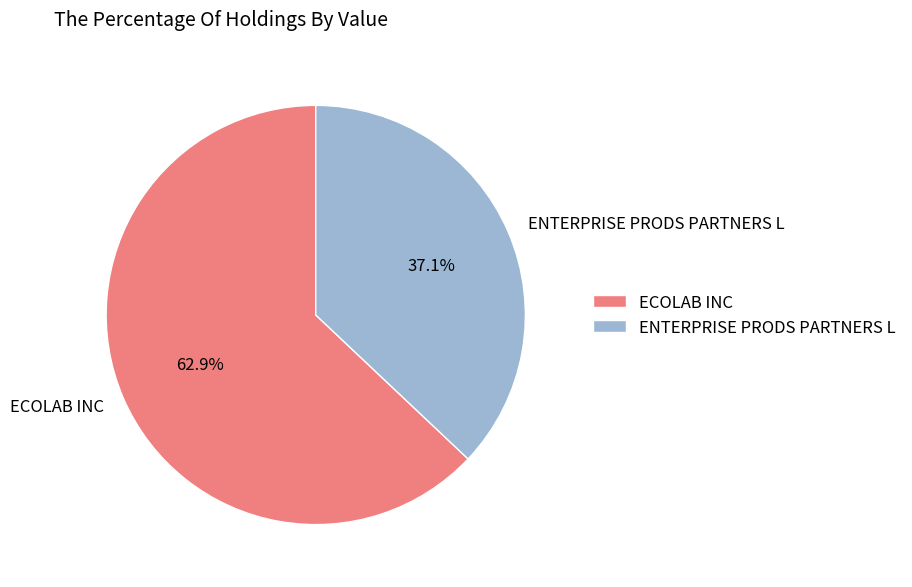

Which slice represents more than half of the pie?

ECOLAB INC